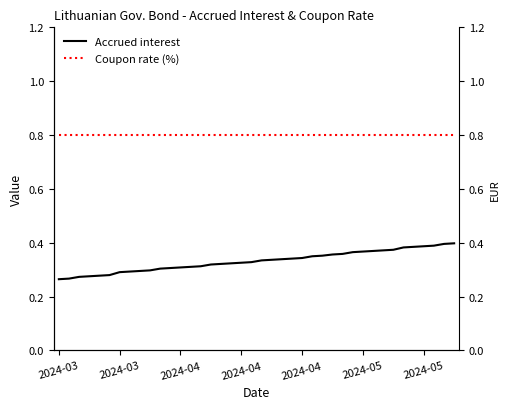

True or false: Accrued interest has more than 2 interior local peaks.

False